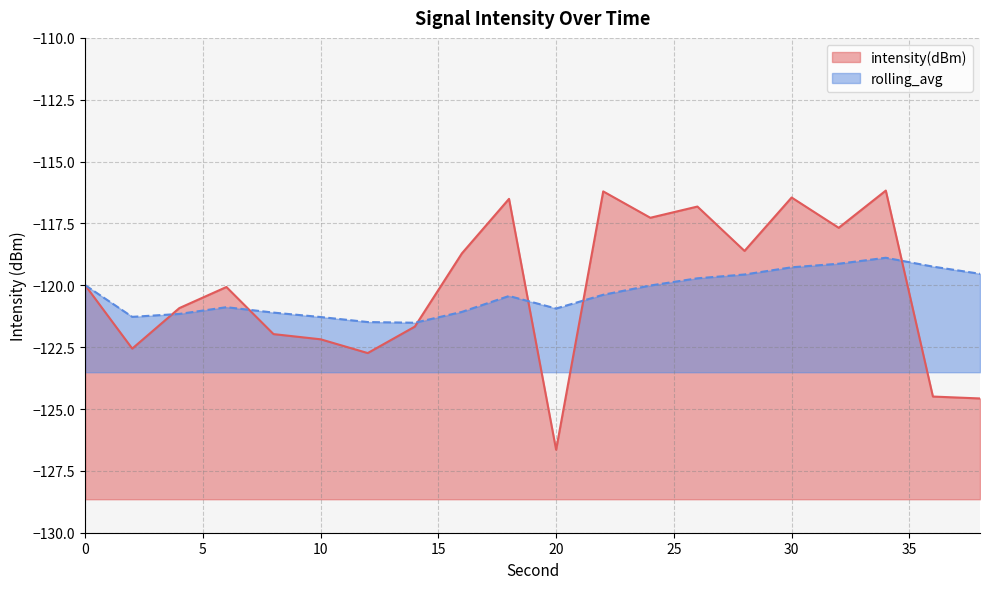

Which category has the lowest value in the intensity(dBm) series?

20